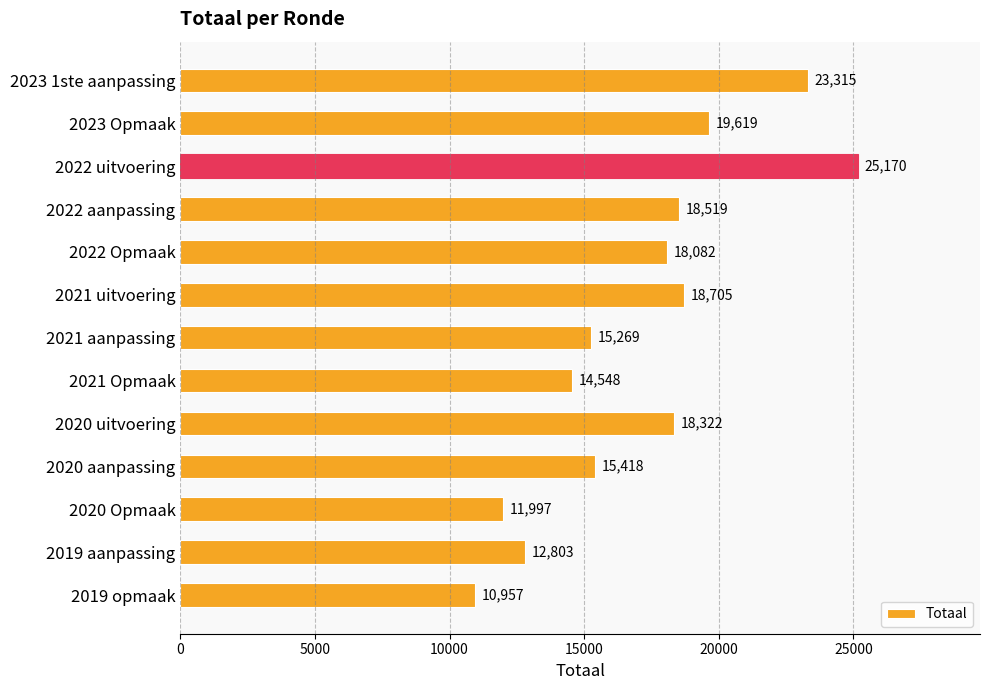

Reading bottom to top, what are all the values shown in this chart?

10957	12803	11997	15418	18322	14548	15269	18705	18082	18519	25170	19619	23315